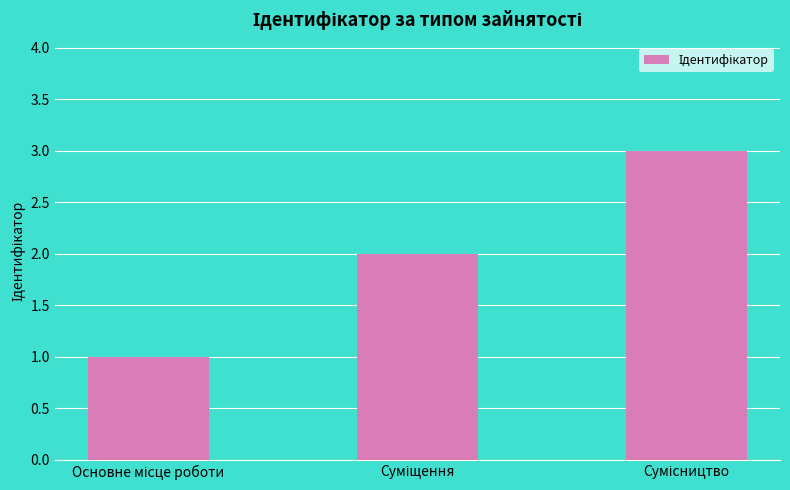

What is the maximum value shown in the chart?

3